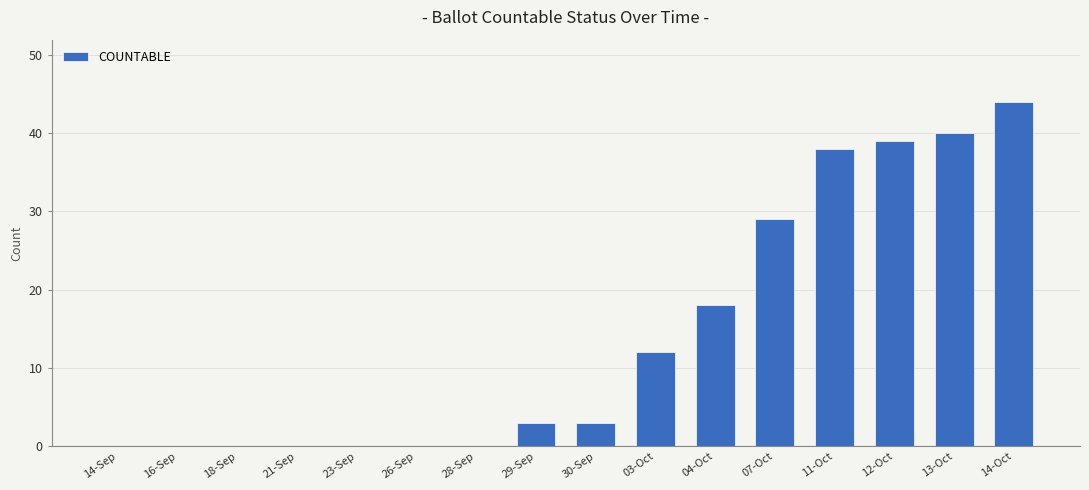

Which category has the highest value across all series?

14-Oct